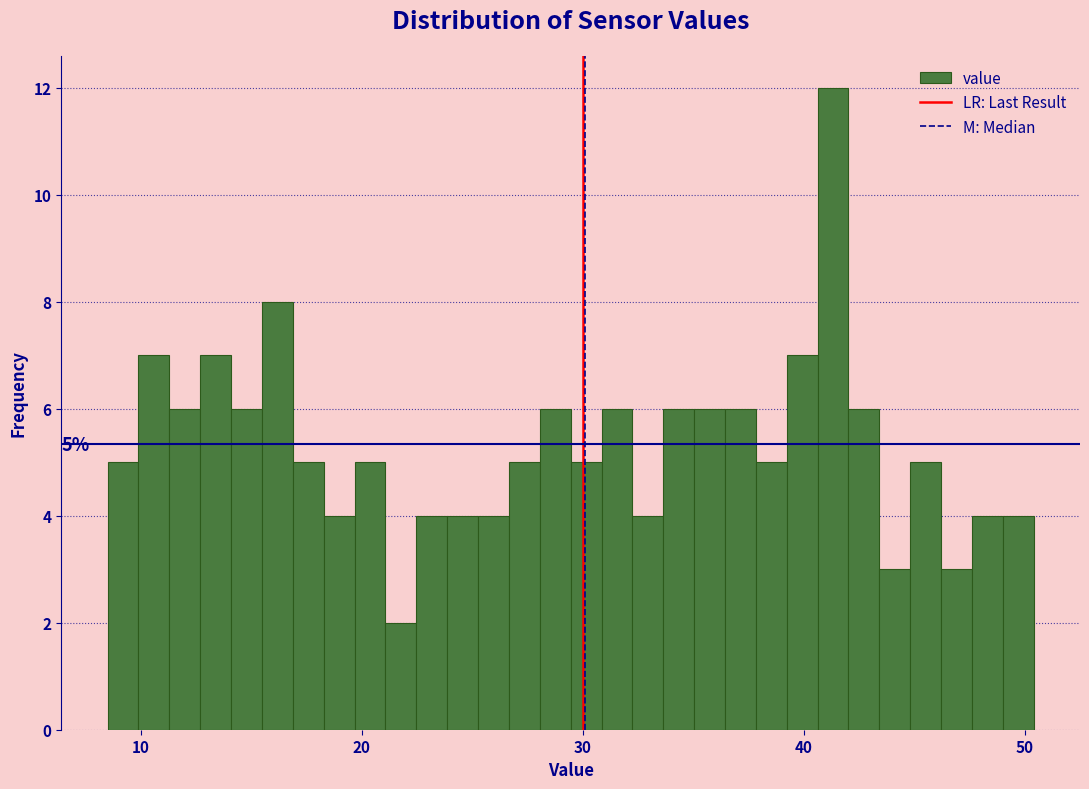

Read against the x-axis, roughly where is the centre of the tallest bar?

41